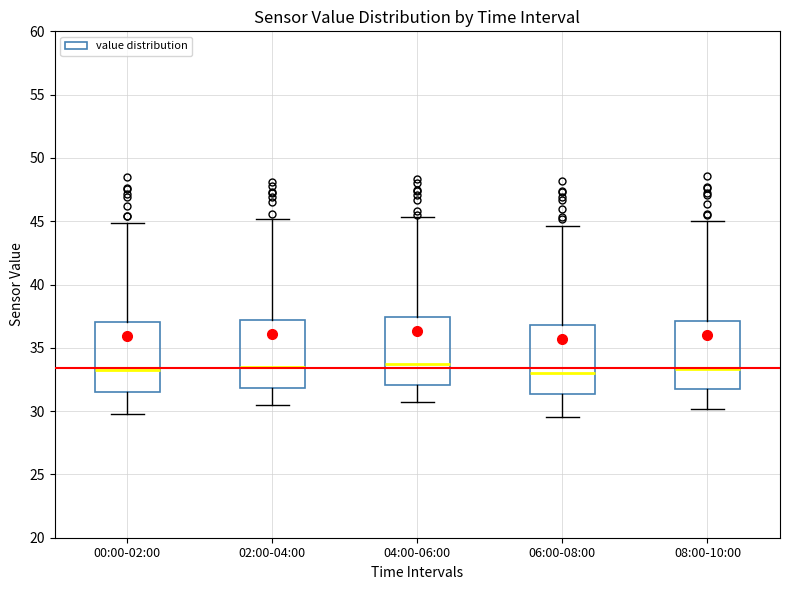

Where does the upper whisker of the box for 00:00-02:00 end on the y-axis? The values are not printed on the chart, so give them approximately, as read against the axis.

45.0